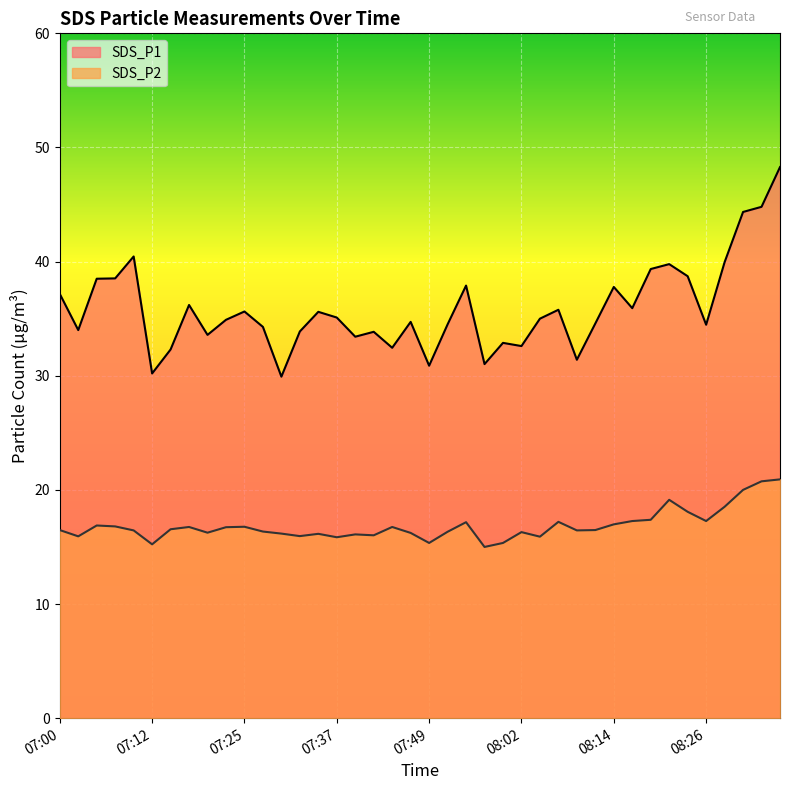

List the series in order of their overall mean, highest first.

SDS_P1, SDS_P2